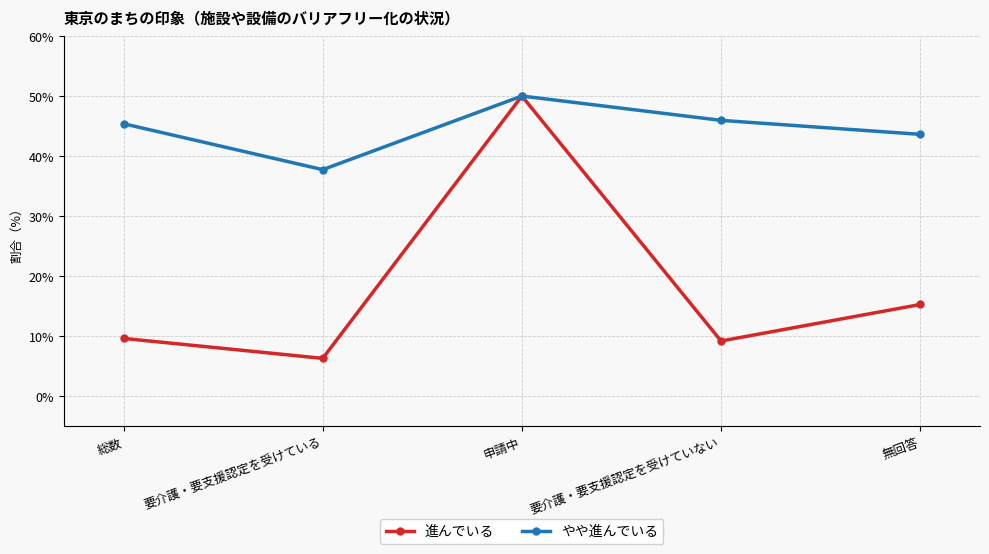

The やや進んでいる series shows 43.6 at 無回答. True or false?

True